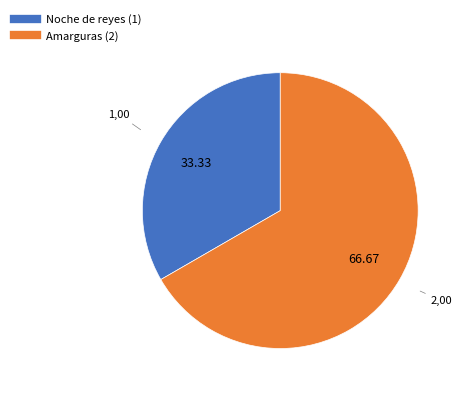

What is the ratio of the value at Noche de reyes to the value at Amarguras?

0.5